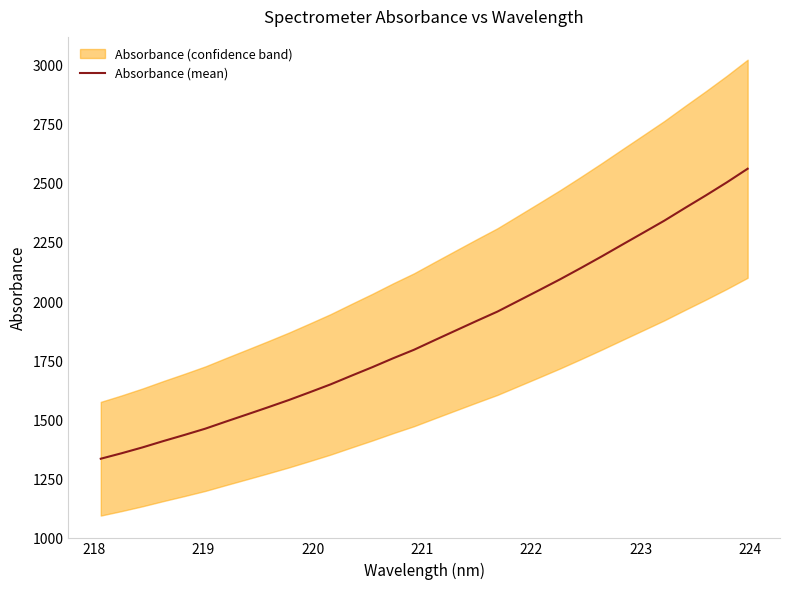

What is the maximum value for Absorbance (mean)?

2564.3